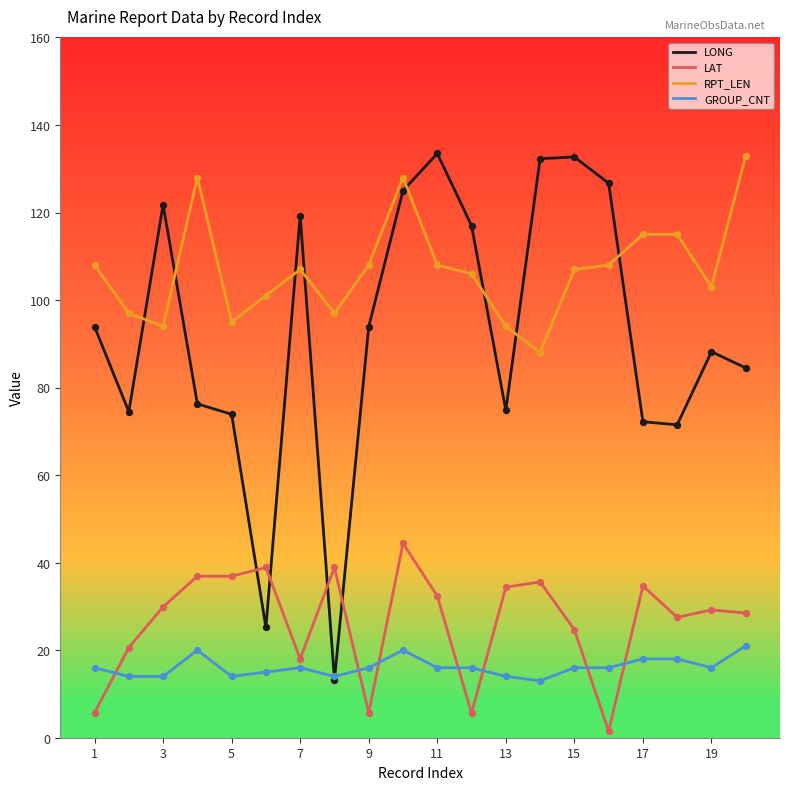

At how many categories does at least one series exceed 33?

20